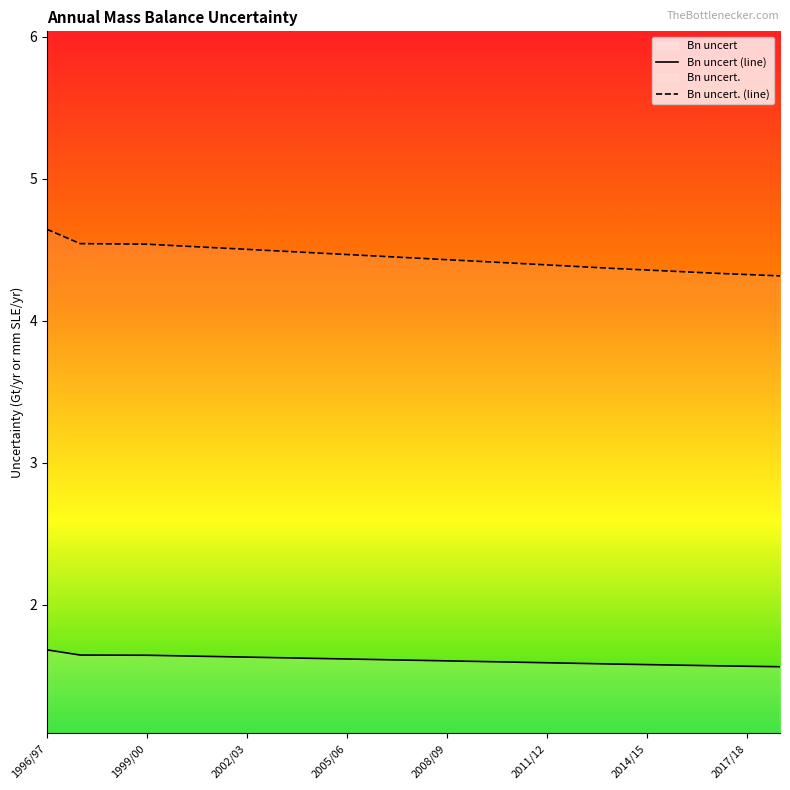

What position from the right is 2011/12?

8